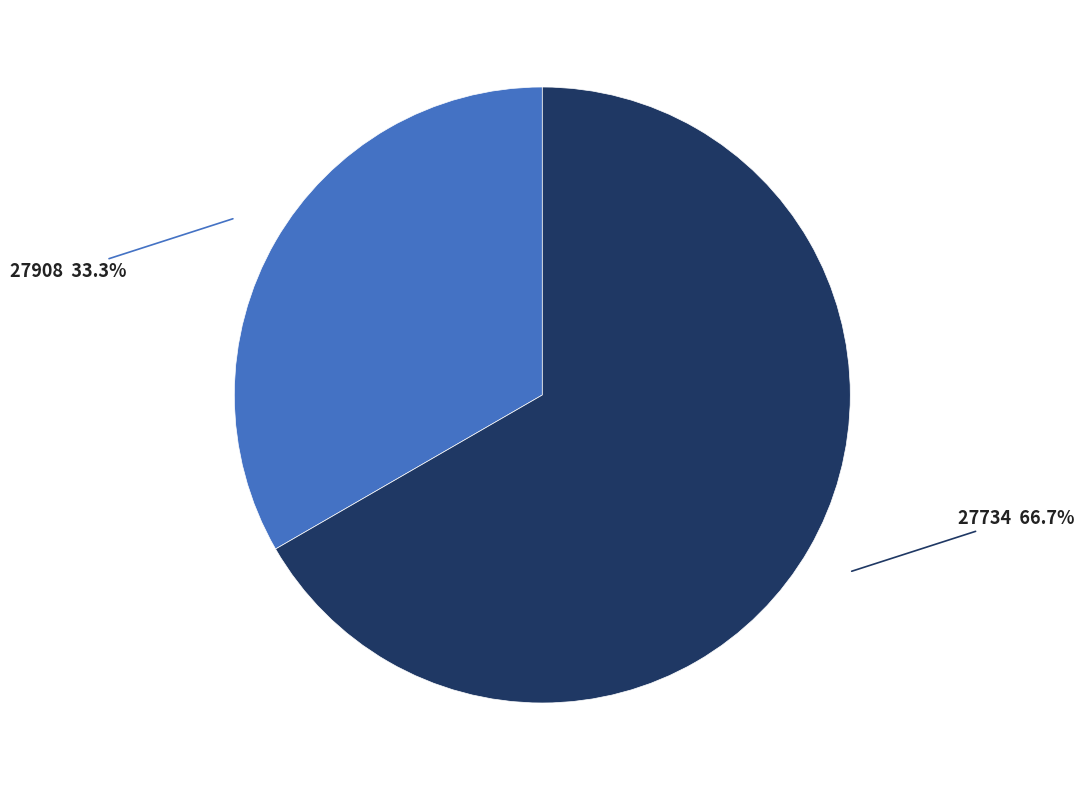

What percentage is the 27908 slice, to the nearest percent?

33%